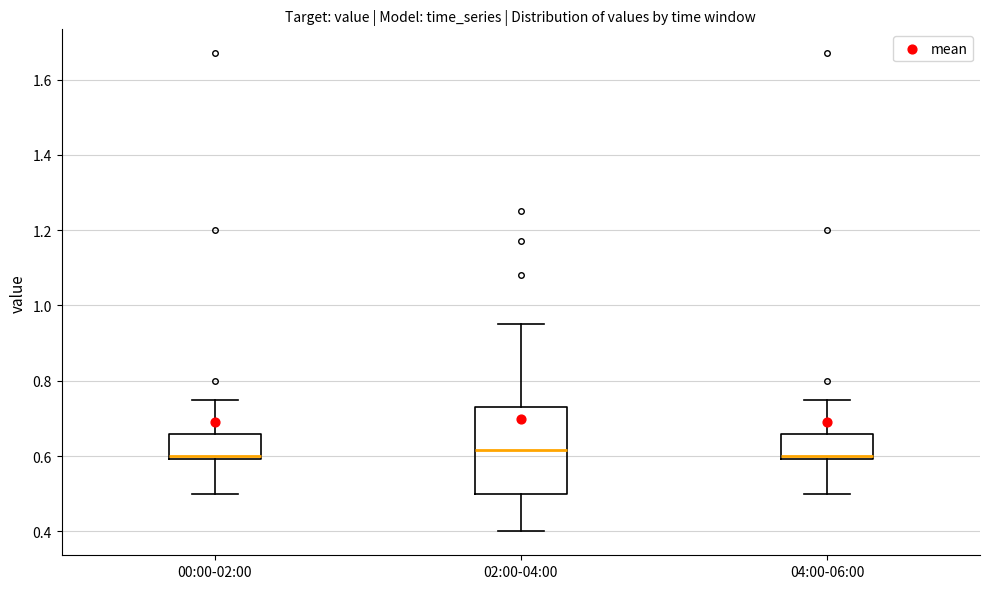

Where does the median line of the box for 02:00-04:00 sit on the y-axis? The values are not printed on the chart, so give them approximately, as read against the axis.

0.62